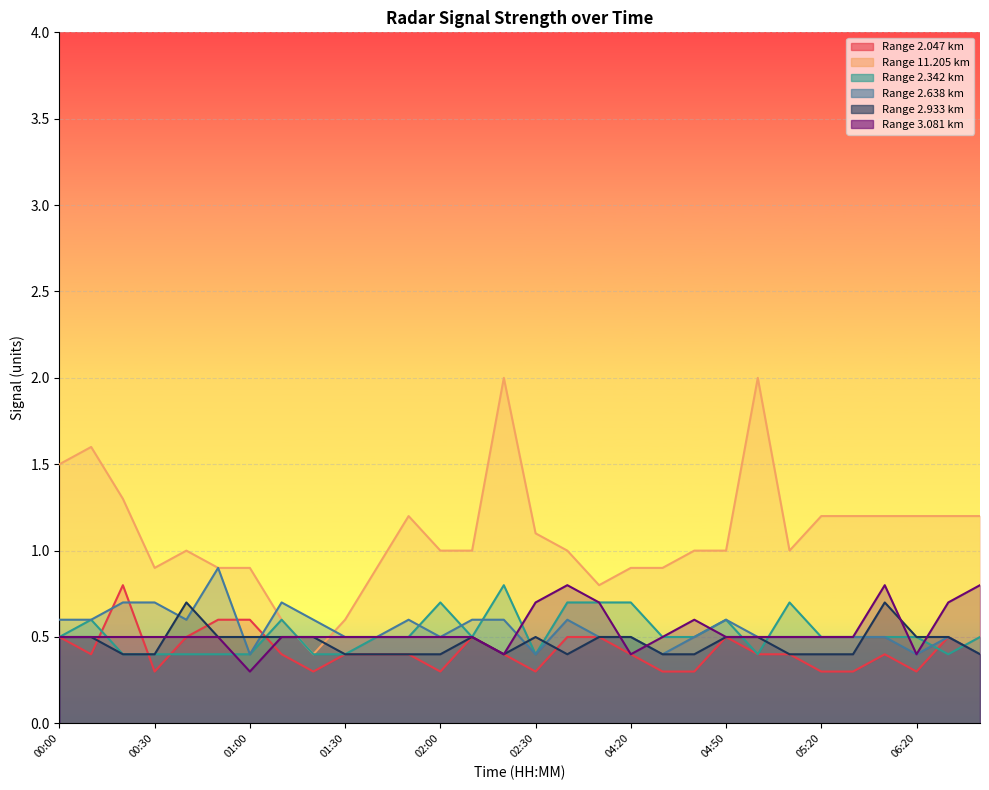

Reading left to right, extract all data points from this chart.

2.047: 00:00=0.5	00:10=0.4	00:20=0.8	00:30=0.3	00:40=0.5	00:50=0.6	01:00=0.6	01:10=0.4	01:20=0.3	01:30=0.4	01:40=0.4	01:50=0.4	02:00=0.3	02:10=0.5	02:20=0.4	02:30=0.3	04:00=0.5	04:10=0.5	04:20=0.4	04:30=0.3	04:40=0.3	04:50=0.5	05:00=0.4	05:10=0.4	05:20=0.3	05:30=0.3	06:10=0.4	06:20=0.3	06:30=0.5	06:40=0.4
11.205: 00:00=1.5	00:10=1.6	00:20=1.3	00:30=0.9	00:40=1.0	00:50=0.9	01:00=0.9	01:10=0.6	01:20=0.4	01:30=0.6	01:40=0.9	01:50=1.2	02:00=1.0	02:10=1.0	02:20=2.0	02:30=1.1	04:00=1.0	04:10=0.8	04:20=0.9	04:30=0.9	04:40=1.0	04:50=1.0	05:00=2.0	05:10=1.0	05:20=1.2	05:30=1.2	06:10=1.2	06:20=1.2	06:30=1.2	06:40=1.2
2.342: 00:00=0.5	00:10=0.6	00:20=0.4	00:30=0.4	00:40=0.4	00:50=0.4	01:00=0.4	01:10=0.6	01:20=0.4	01:30=0.4	01:40=0.5	01:50=0.5	02:00=0.7	02:10=0.5	02:20=0.8	02:30=0.4	04:00=0.7	04:10=0.7	04:20=0.7	04:30=0.5	04:40=0.5	04:50=0.6	05:00=0.4	05:10=0.7	05:20=0.5	05:30=0.5	06:10=0.5	06:20=0.5	06:30=0.4	06:40=0.5
2.638: 00:00=0.6	00:10=0.6	00:20=0.7	00:30=0.7	00:40=0.6	00:50=0.9	01:00=0.4	01:10=0.7	01:20=0.6	01:30=0.5	01:40=0.5	01:50=0.6	02:00=0.5	02:10=0.6	02:20=0.6	02:30=0.4	04:00=0.6	04:10=0.5	04:20=0.5	04:30=0.4	04:40=0.5	04:50=0.6	05:00=0.5	05:10=0.5	05:20=0.5	05:30=0.5	06:10=0.5	06:20=0.4	06:30=0.5	06:40=0.4
2.933: 00:00=0.5	00:10=0.5	00:20=0.4	00:30=0.4	00:40=0.7	00:50=0.5	01:00=0.5	01:10=0.5	01:20=0.5	01:30=0.4	01:40=0.4	01:50=0.4	02:00=0.4	02:10=0.5	02:20=0.4	02:30=0.5	04:00=0.4	04:10=0.5	04:20=0.5	04:30=0.4	04:40=0.4	04:50=0.5	05:00=0.5	05:10=0.4	05:20=0.4	05:30=0.4	06:10=0.7	06:20=0.5	06:30=0.5	06:40=0.4
3.081: 00:00=0.5	00:10=0.5	00:20=0.5	00:30=0.5	00:40=0.5	00:50=0.5	01:00=0.3	01:10=0.5	01:20=0.5	01:30=0.5	01:40=0.5	01:50=0.5	02:00=0.5	02:10=0.5	02:20=0.4	02:30=0.7	04:00=0.8	04:10=0.7	04:20=0.4	04:30=0.5	04:40=0.6	04:50=0.5	05:00=0.5	05:10=0.5	05:20=0.5	05:30=0.5	06:10=0.8	06:20=0.4	06:30=0.7	06:40=0.8